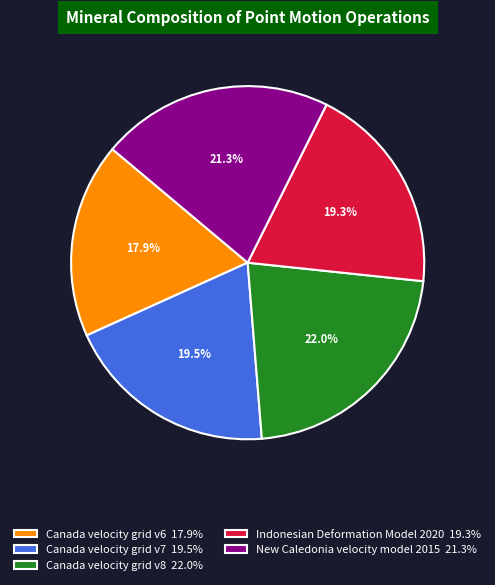

What is the largest slice in the pie chart?

Canada velocity grid v8